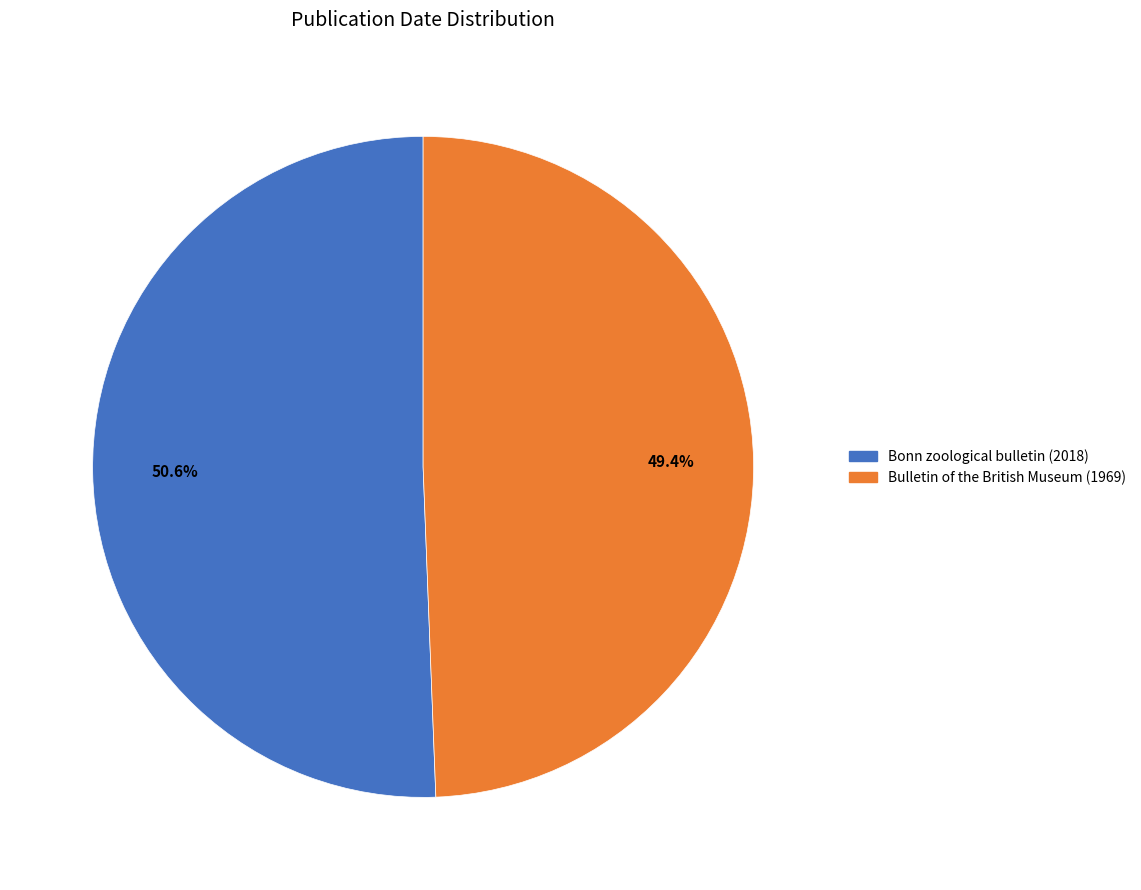

Does Bonn zoological bulletin (2018) account for over 50% of the chart?

Yes